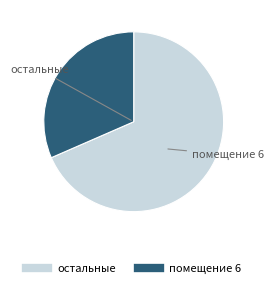

Is there any slice that represents more than half of the pie?

Yes